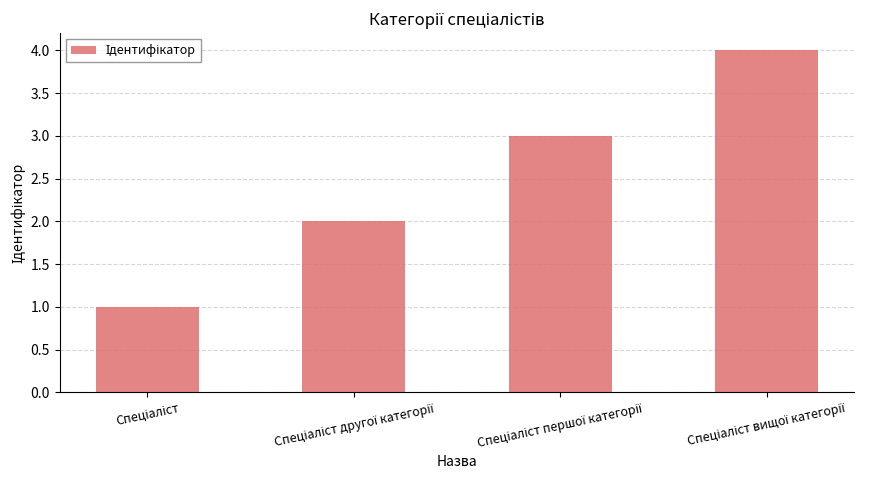

What is the sum of all values?

10